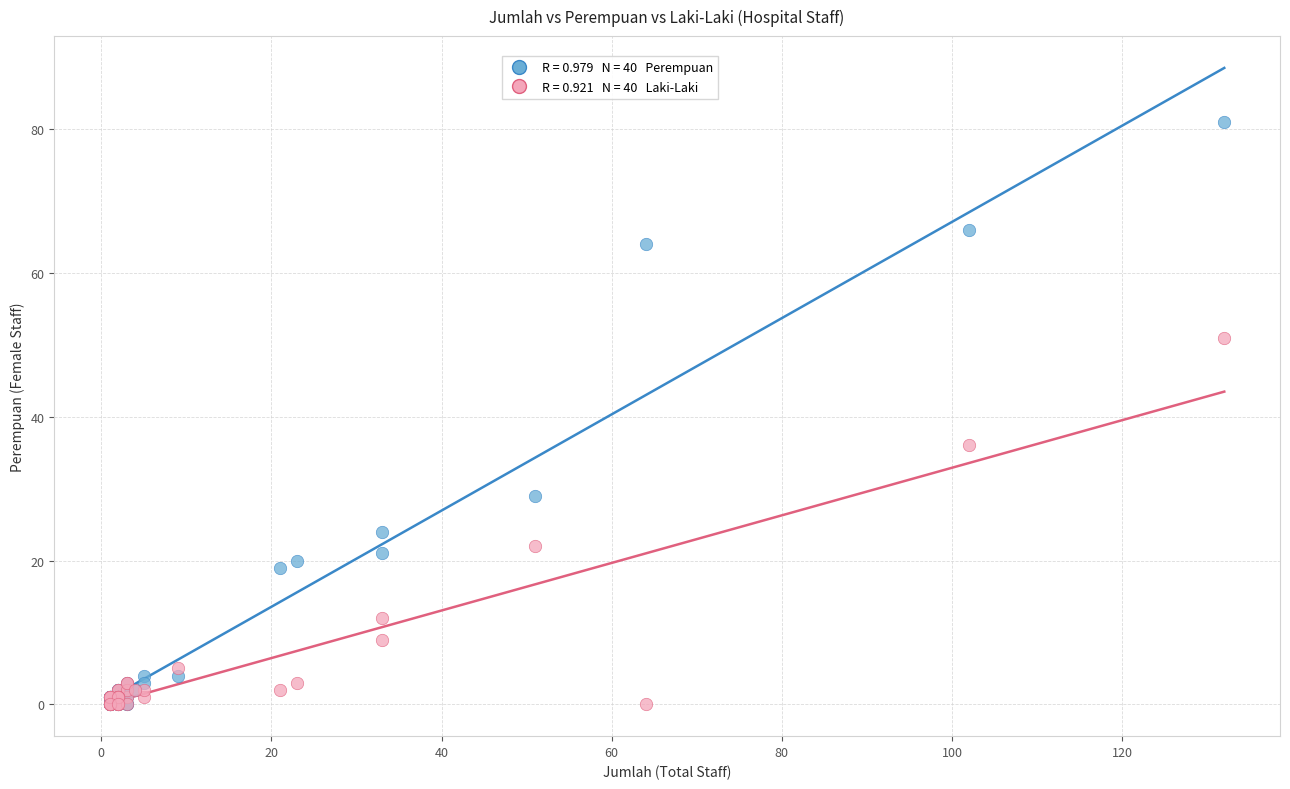

Across all series, what Y value is closest to 40?

36